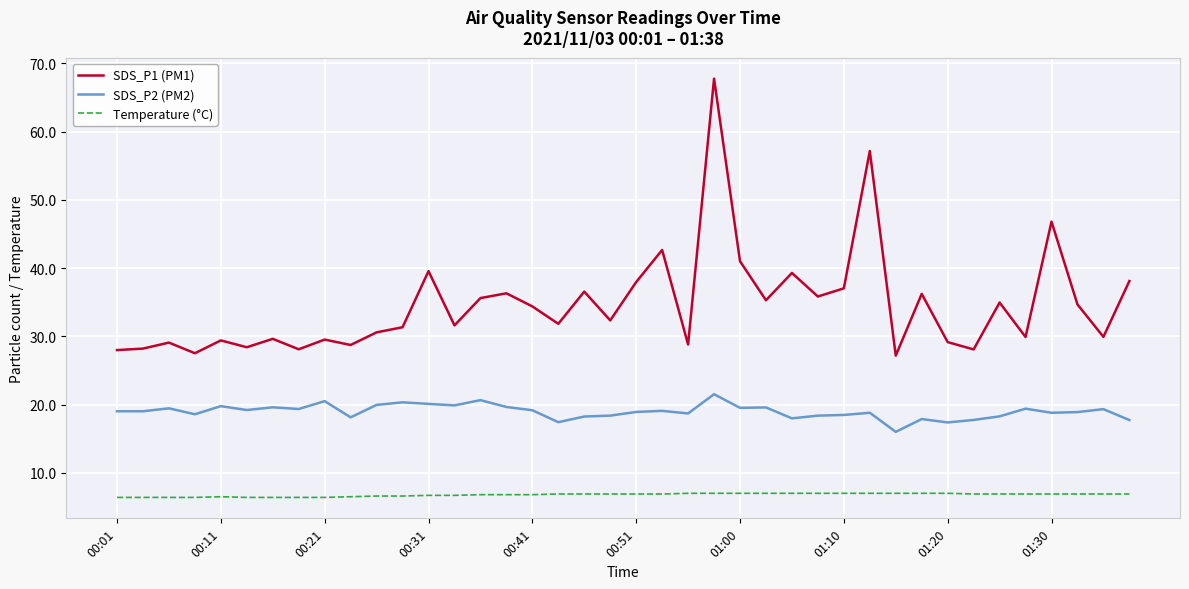

What is the difference between the maximum and minimum values in the SDS_P2 (PM2) series?

5.5